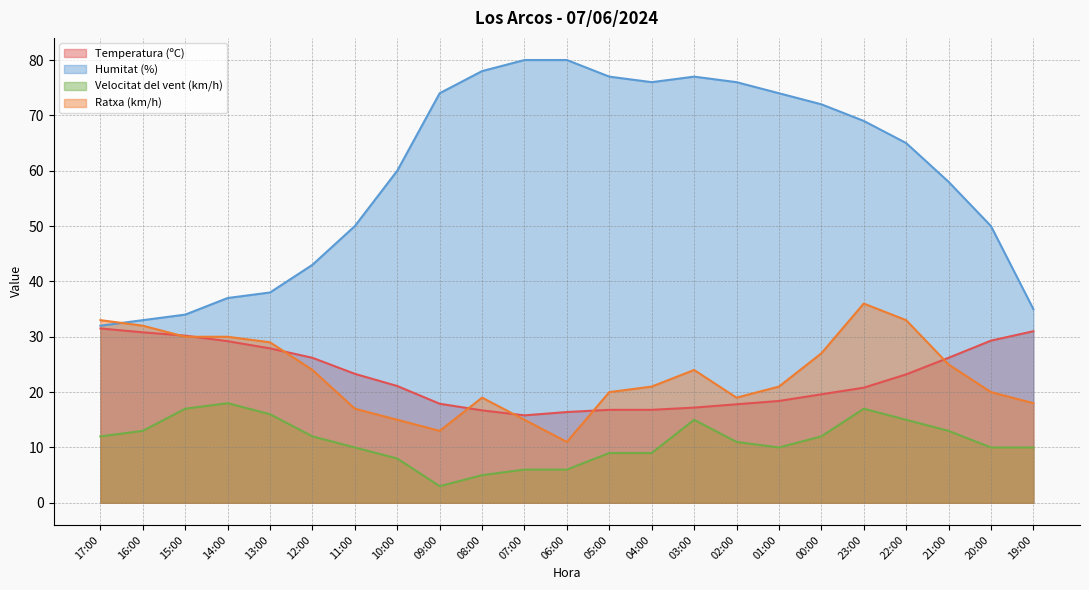

What is the sum of the Ratxa (km/h) values at 14:00 and 02:00?

49.0